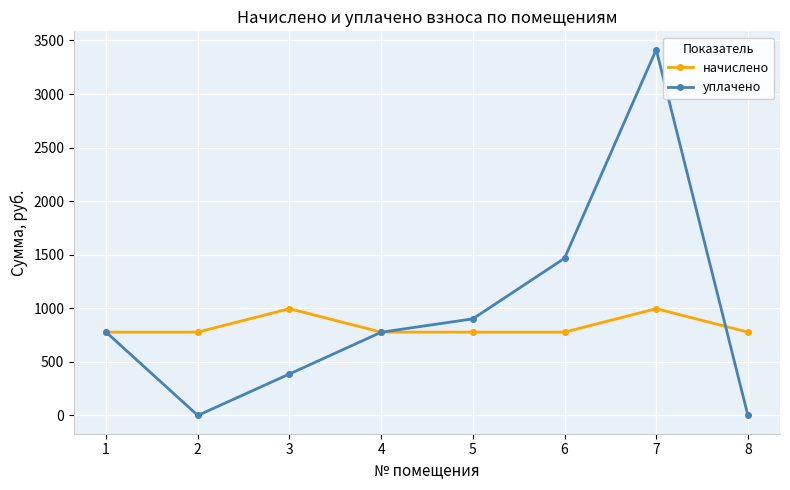

Does the chart have visible grid lines?

Yes